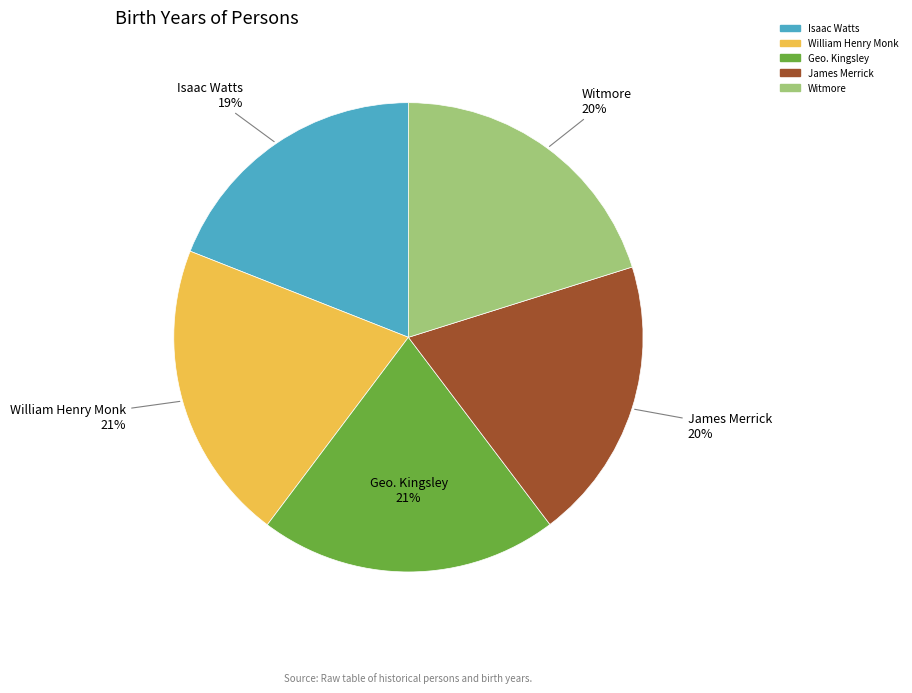

True or false: Isaac Watts accounts for 9% of the total.

False